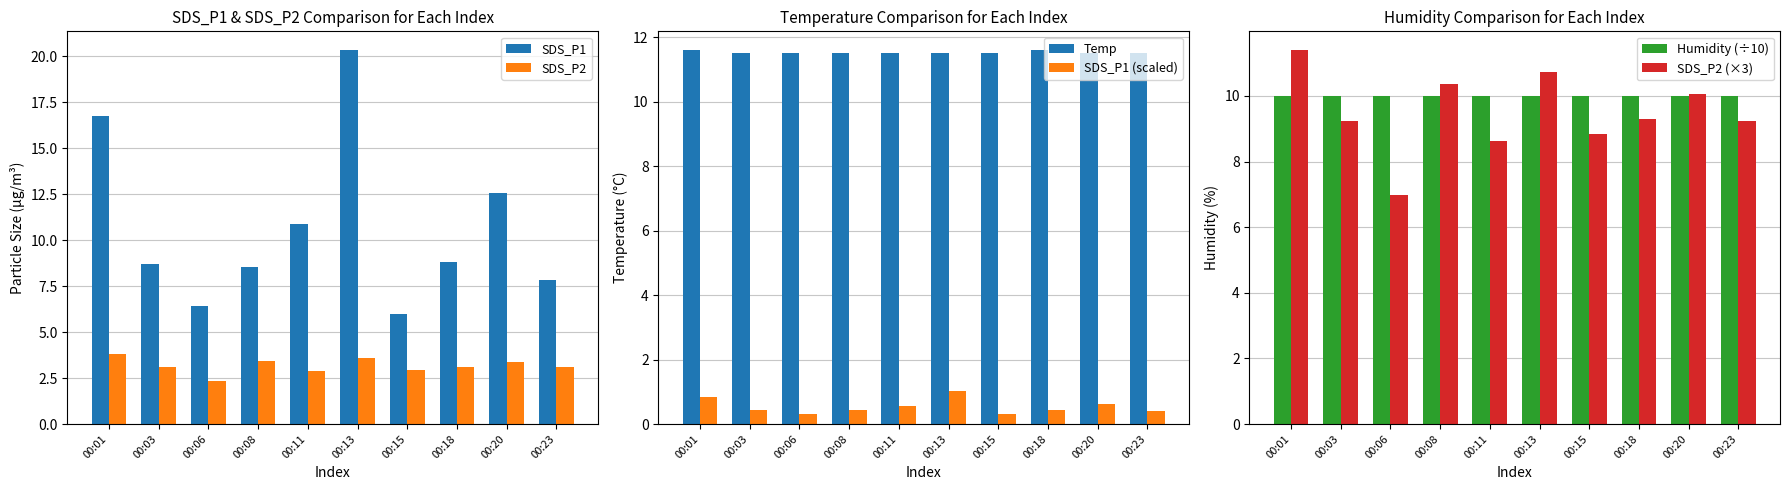

At how many categories does at least one series exceed 4?

10